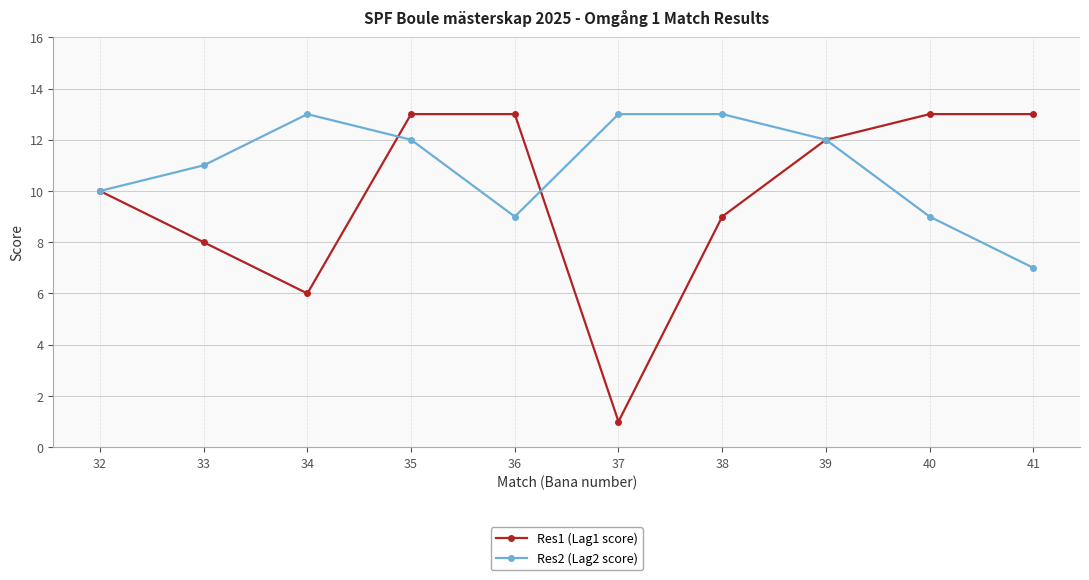

Reading left to right, transcribe all the data shown in this chart.

Res1 (Lag1 score): 32=10	33=8	34=6	35=13	36=13	37=1	38=9	39=12	40=13	41=13
Res2 (Lag2 score): 32=10	33=11	34=13	35=12	36=9	37=13	38=13	39=12	40=9	41=7